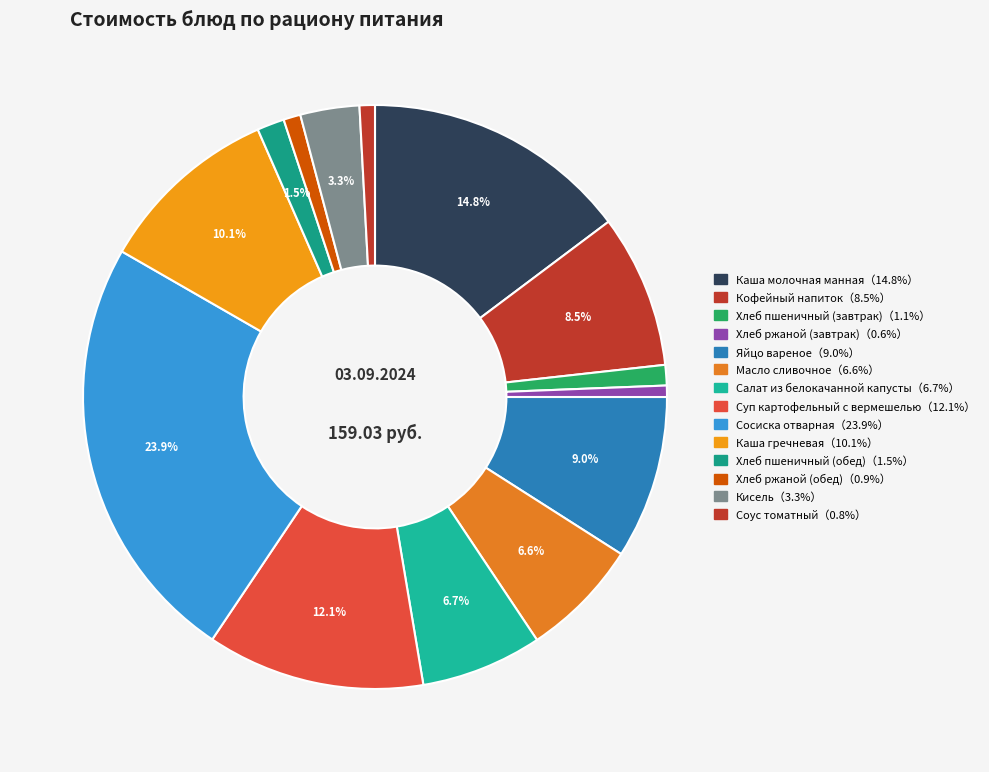

Rank the categories by value from lowest to highest.

Хлеб ржаной (завтрак), Соус томатный, Хлеб ржаной (обед), Хлеб пшеничный (завтрак), Хлеб пшеничный (обед), Кисель, Масло сливочное, Салат из белокачанной капусты, Кофейный напиток, Яйцо вареное, Каша гречневая, Суп картофельный с вермешелью, Каша молочная манная, Сосиска отварная